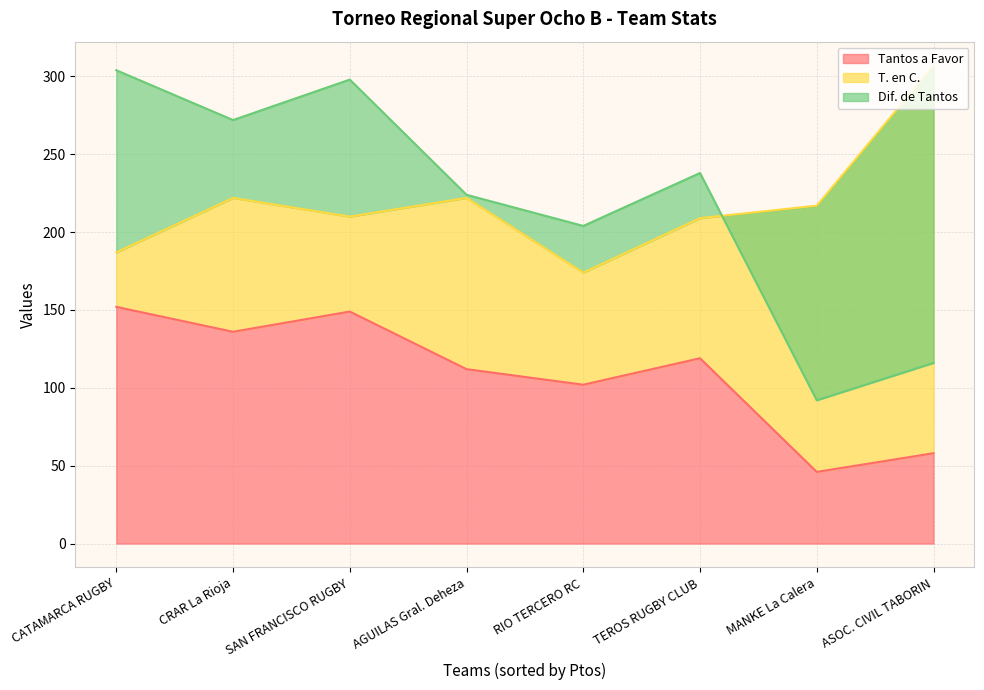

At how many categories does at least one series exceed -101?

8